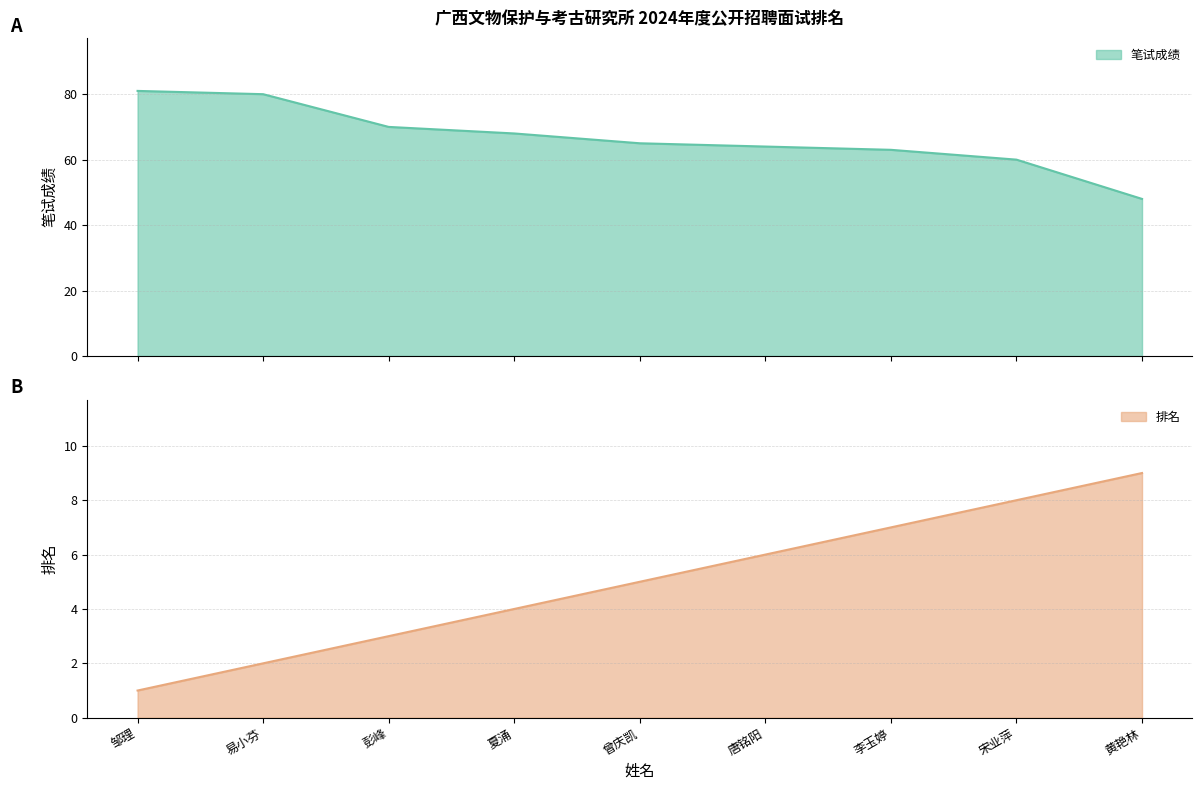

What is the average value of the 笔试成绩 series?

67